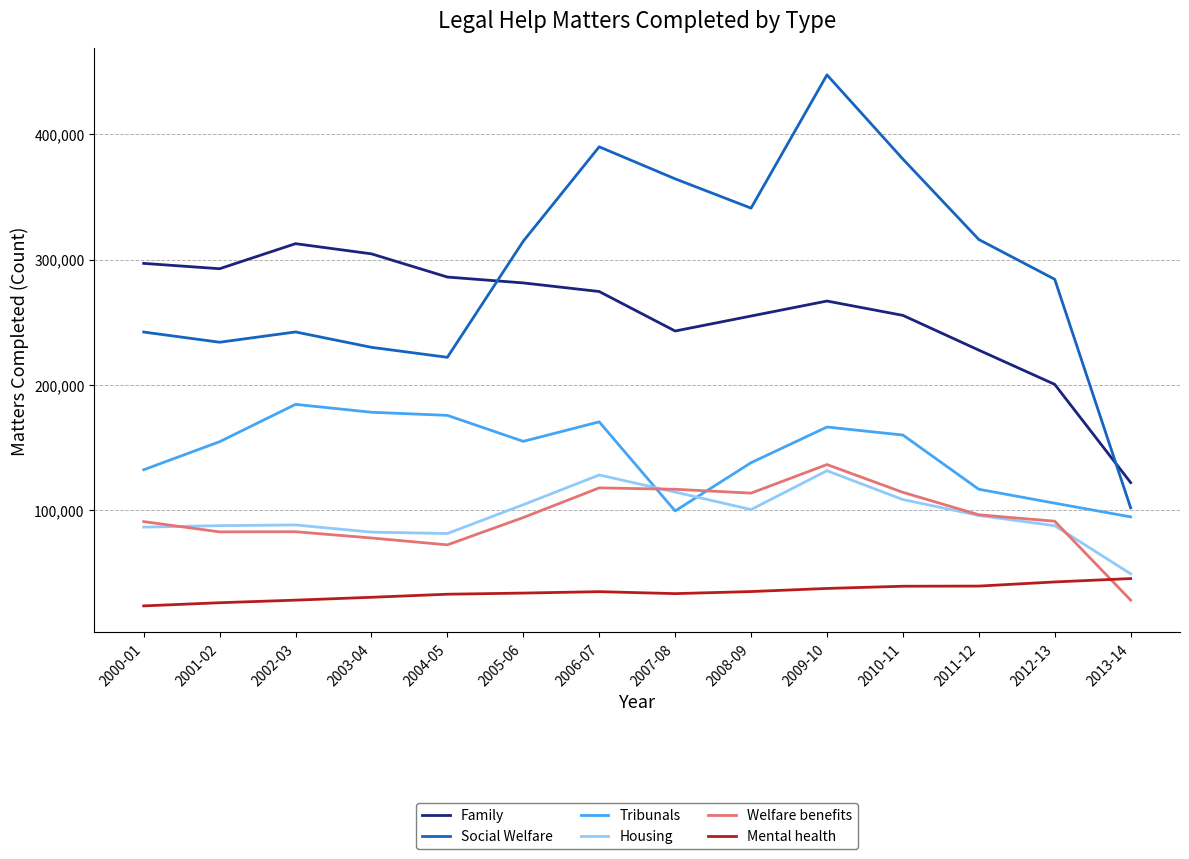

What is the difference between the highest and lowest values at 2008-09?

305872